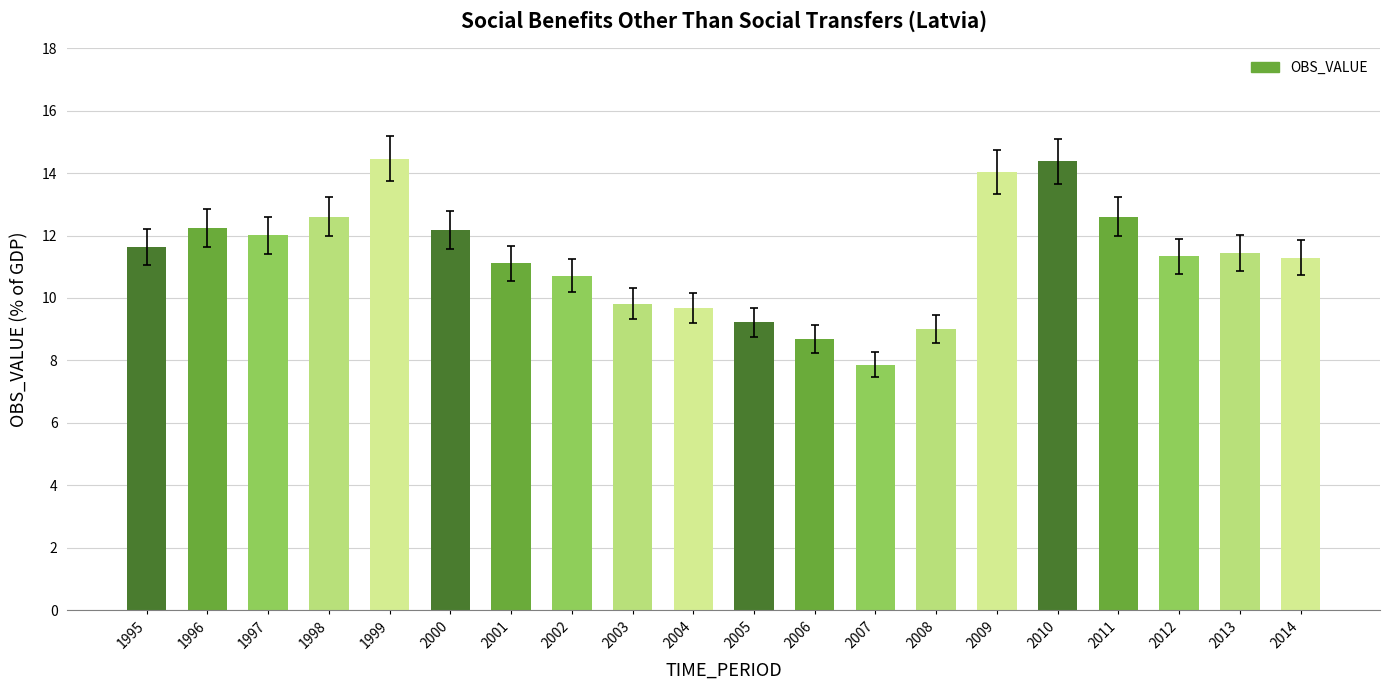

Is it true that the value at 2005 is 12.6?

False